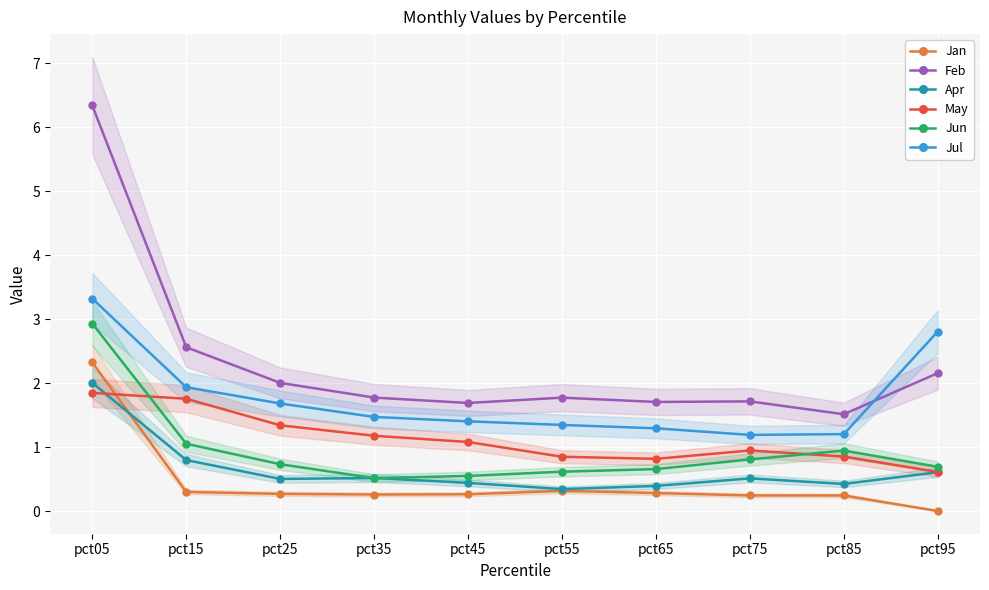

How many lines are shown in the chart?

6